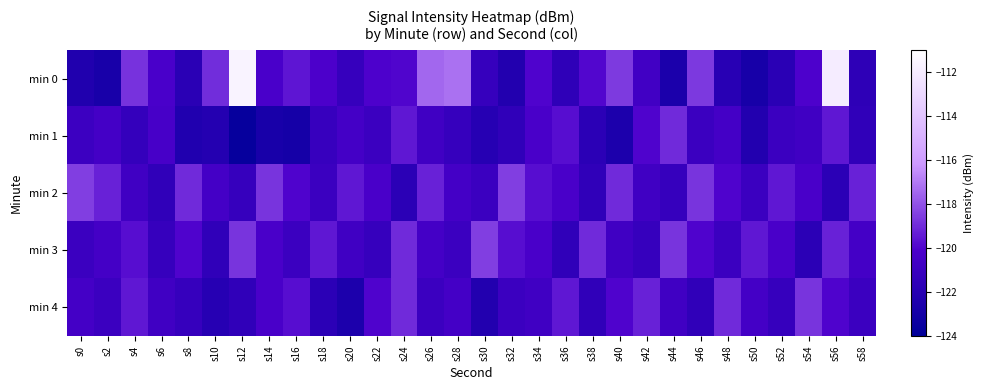

Rank the series at s0 from highest to lowest value.

min 2, min 4, min 1, min 3, min 0